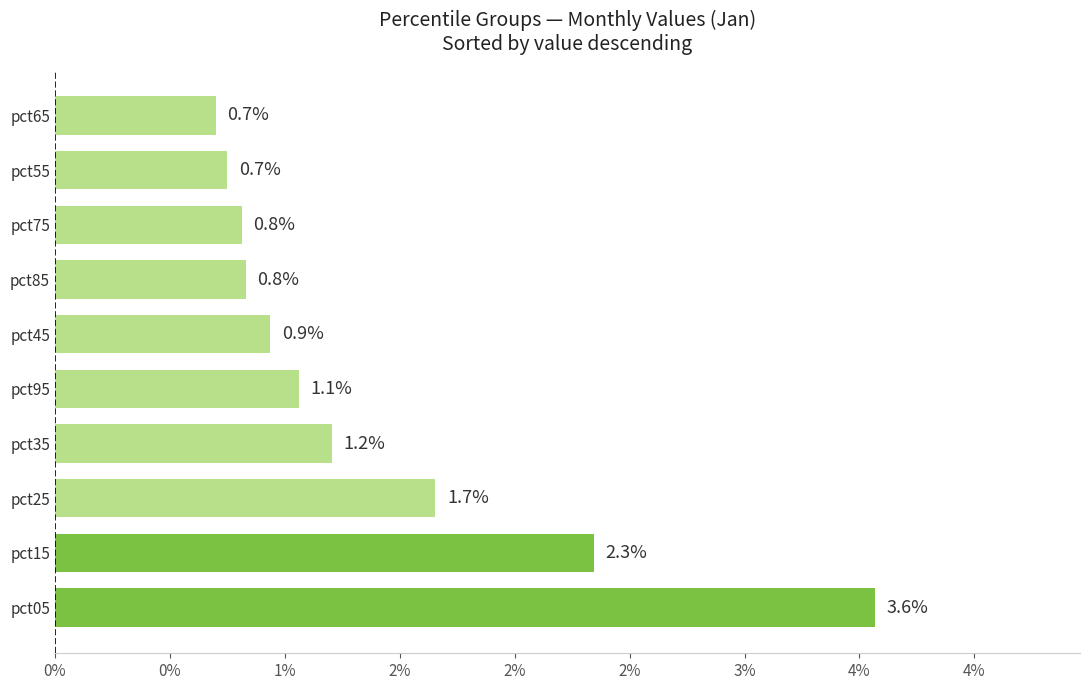

Does the chart contain any negative values?

No